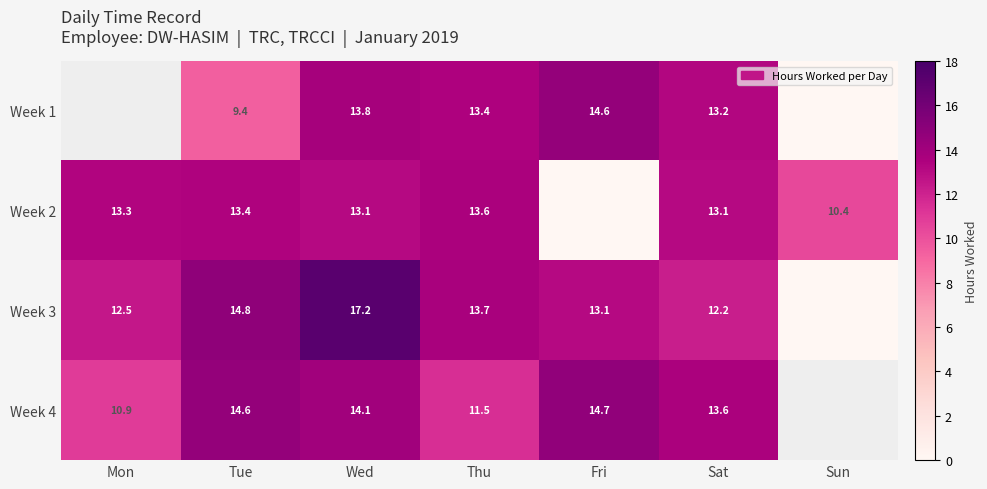

Is the value of Week 1 at Wed greater than the value of Week 3 at Mon?

Yes